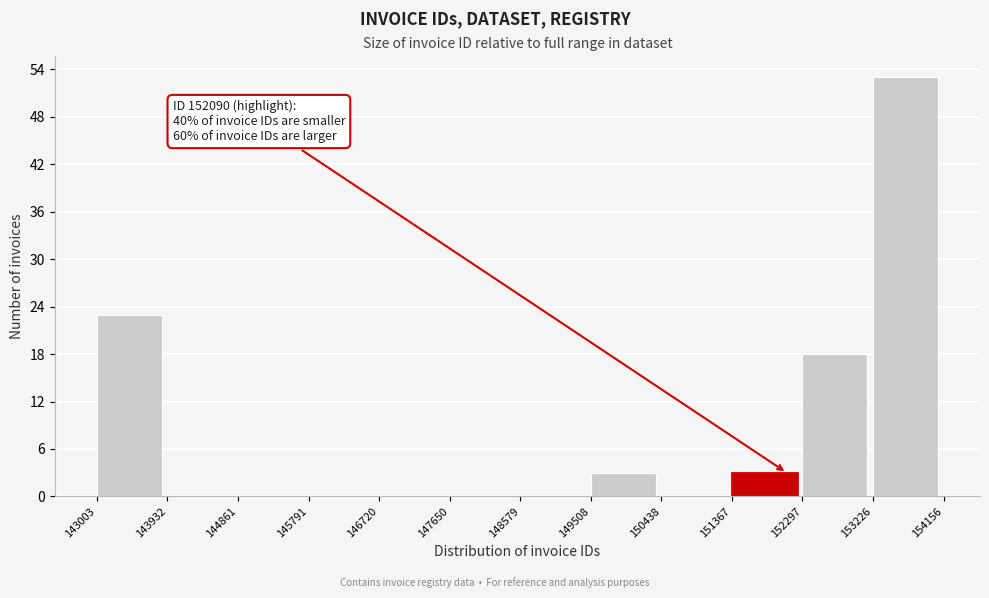

Over which range of the x-axis is the bar tallest?

153226 to 154156